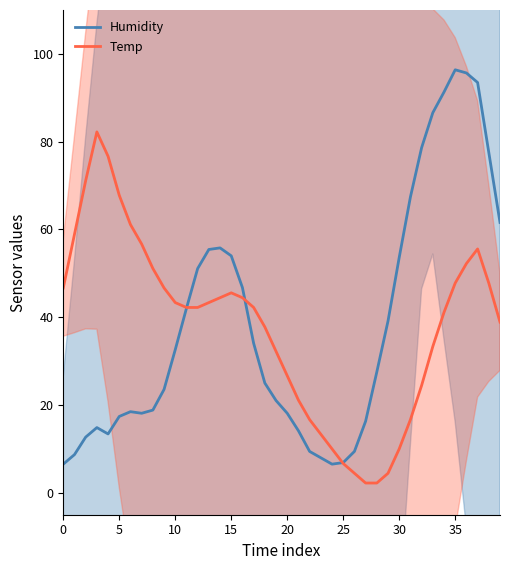

What is the average value of the Temp series?

37.8